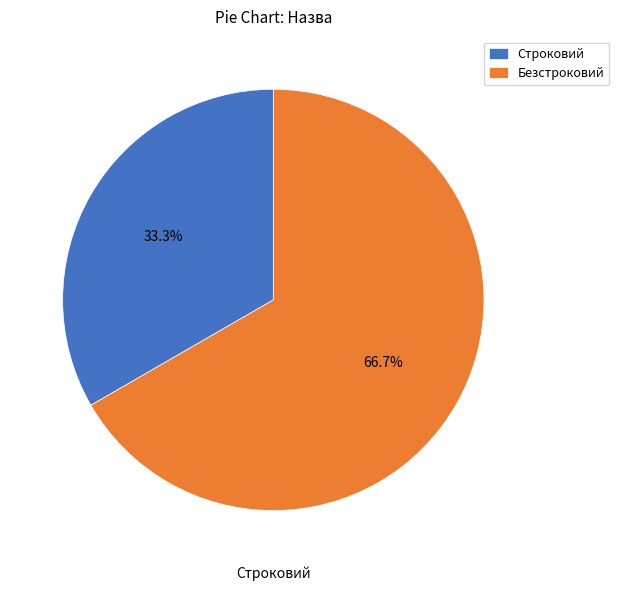

Is Безстроковий the majority of the pie?

Yes